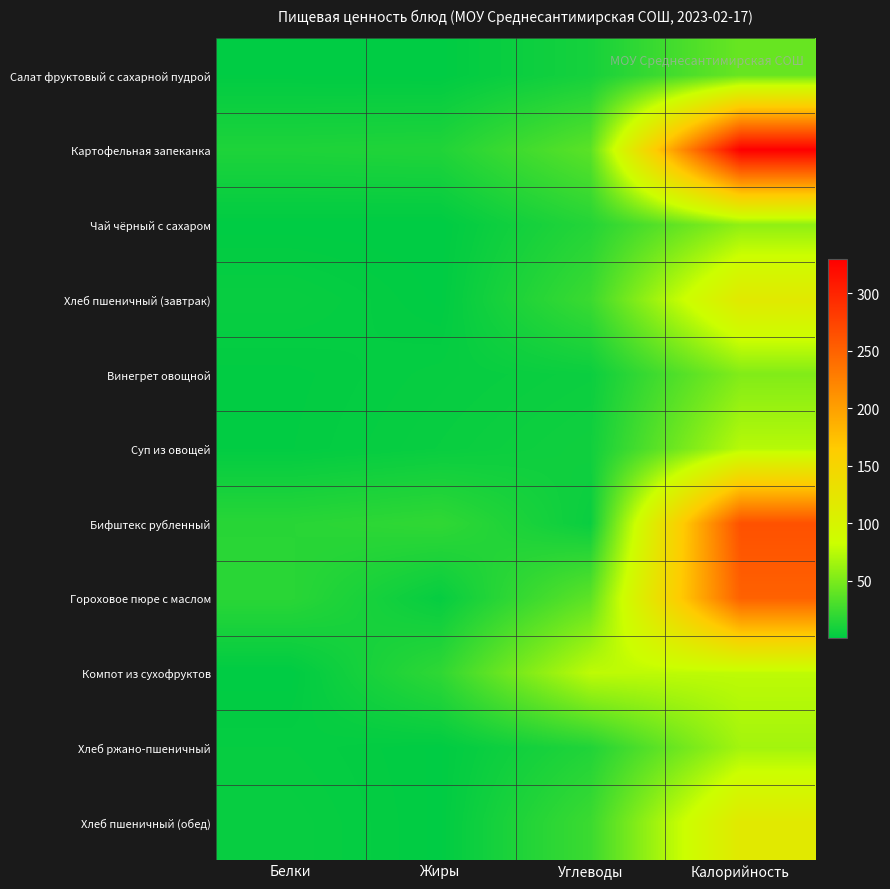

At which category is the sum across all series the highest?

Калорийность